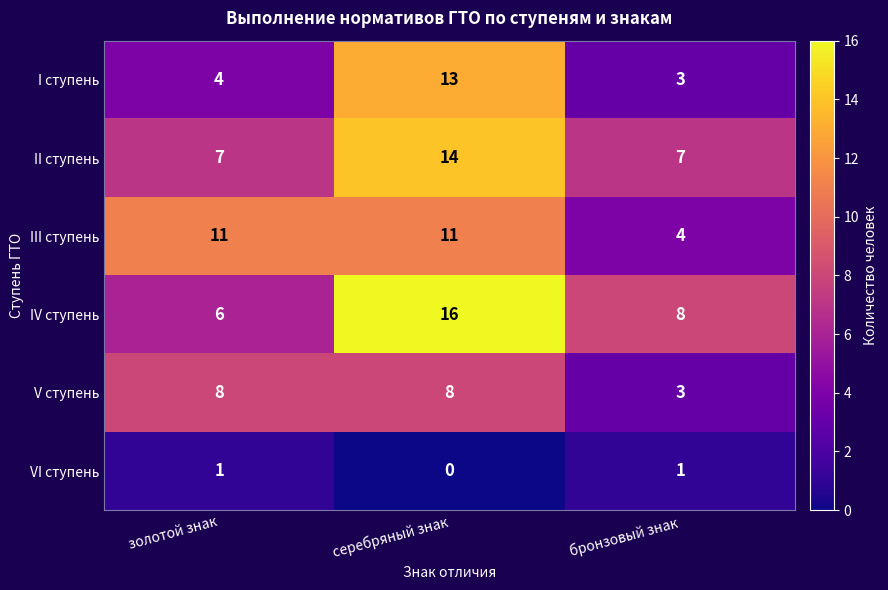

Reading right to left, list all the values displayed in this chart.

I ступень: бронзовый знак=3	серебряный знак=13	золотой знак=4
II ступень: бронзовый знак=7	серебряный знак=14	золотой знак=7
III ступень: бронзовый знак=4	серебряный знак=11	золотой знак=11
IV ступень: бронзовый знак=8	серебряный знак=16	золотой знак=6
V ступень: бронзовый знак=3	серебряный знак=8	золотой знак=8
VI ступень: бронзовый знак=1	серебряный знак=0	золотой знак=1